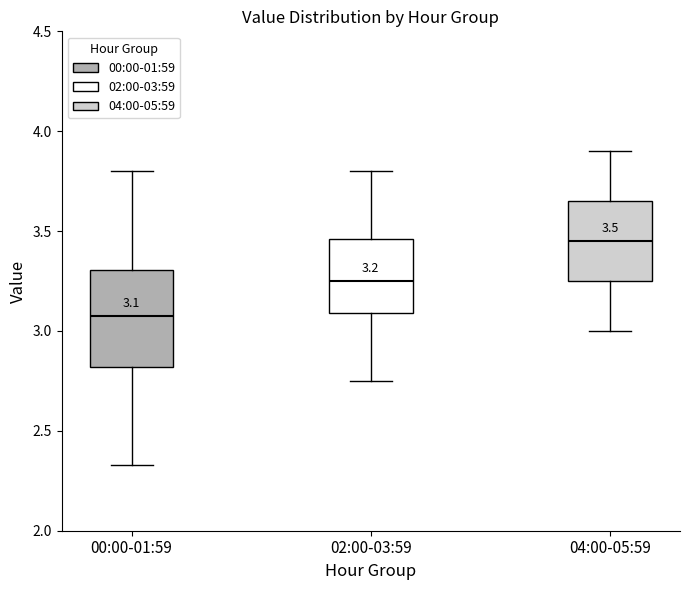

Which box is the tallest, from its lower edge to its upper edge?

00:00-01:59